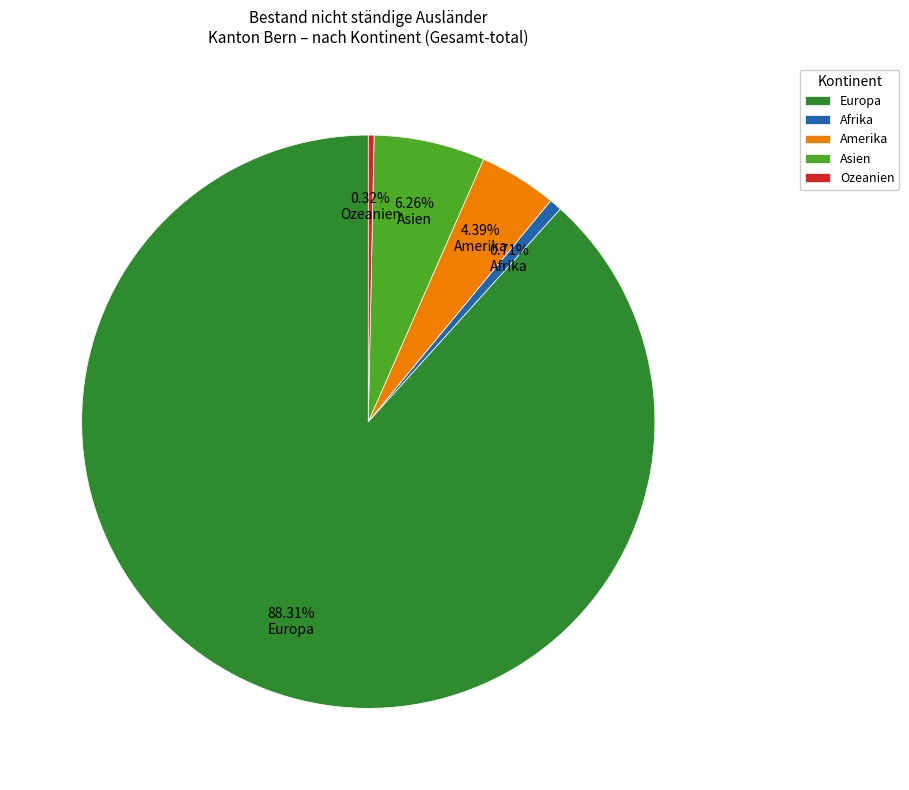

Is it true that Asien is 6% of the pie?

True